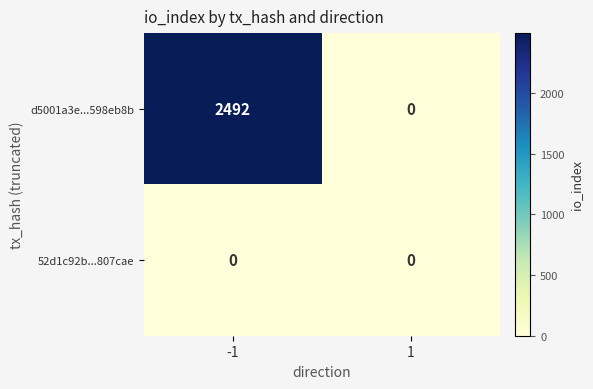

List the series in order of their peak value, highest first.

d5001a3e...598eb8b, 52d1c92b...807cae